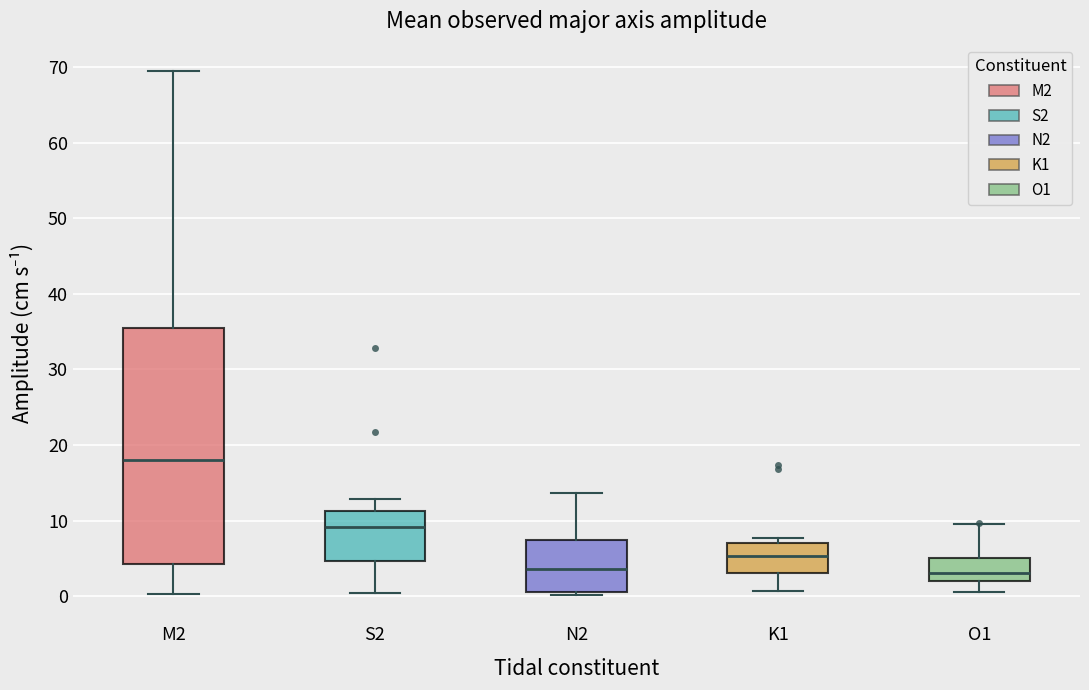

Which box has the highest median line?

M2